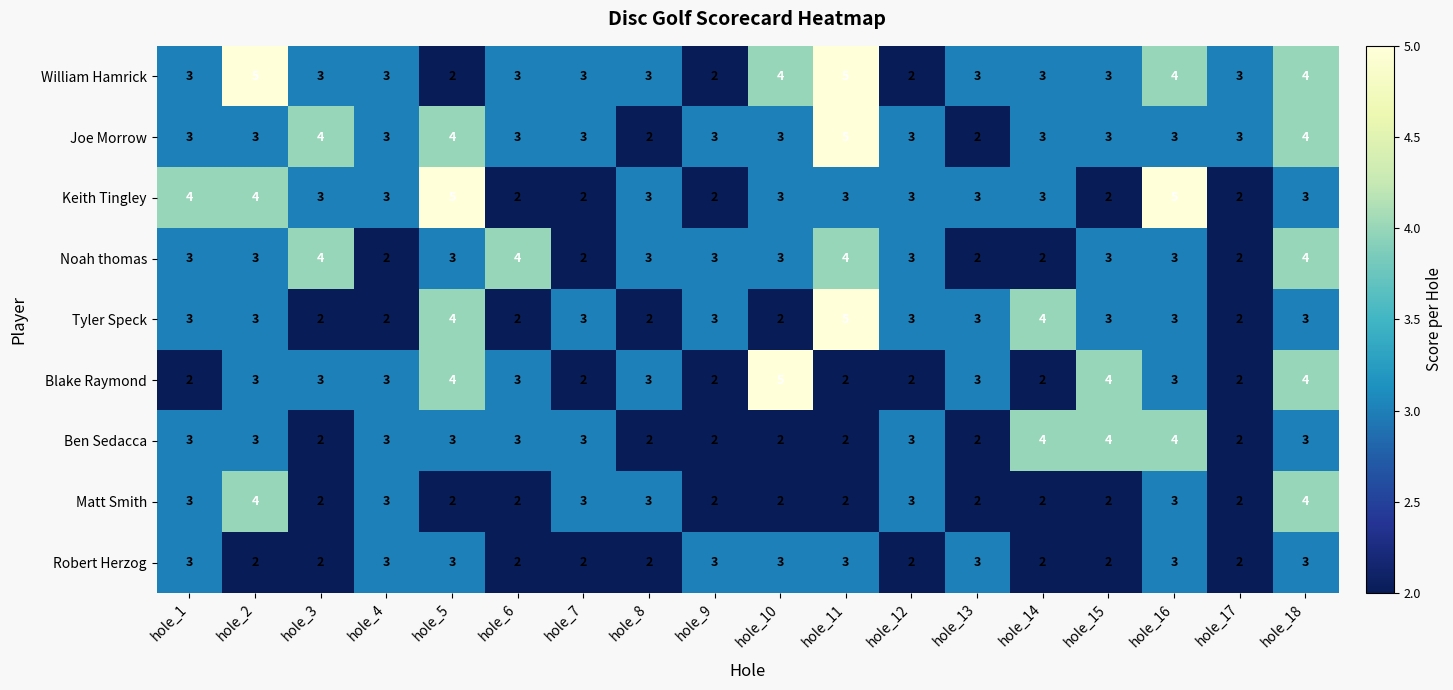

The value of Matt Smith at hole_8 is 3. True or false?

True